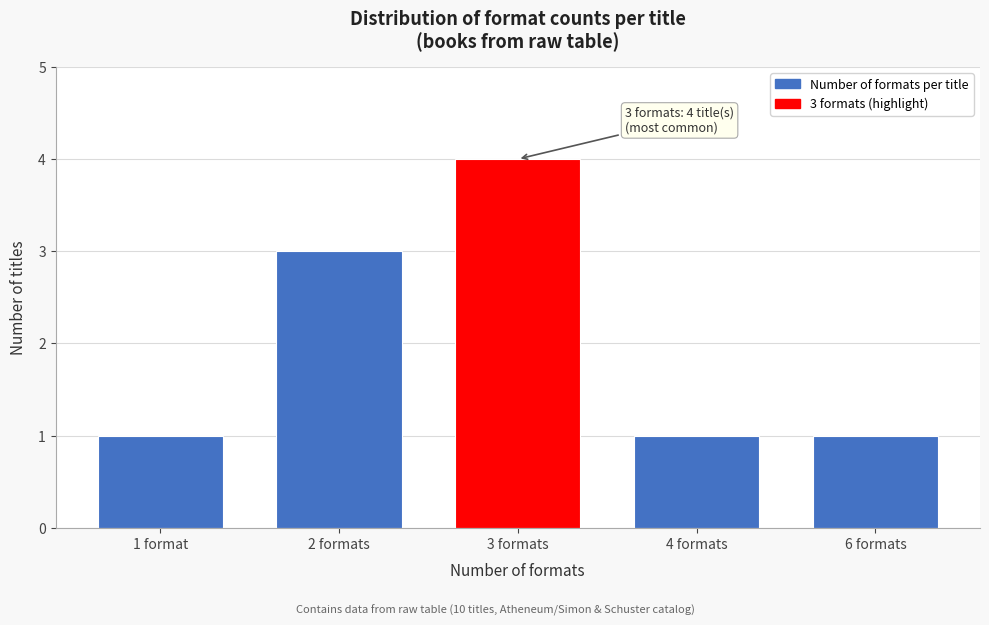

Reading left to right, extract all data points from this chart.

1 format=1	2 formats=3	3 formats=4	4 formats=1	6 formats=1